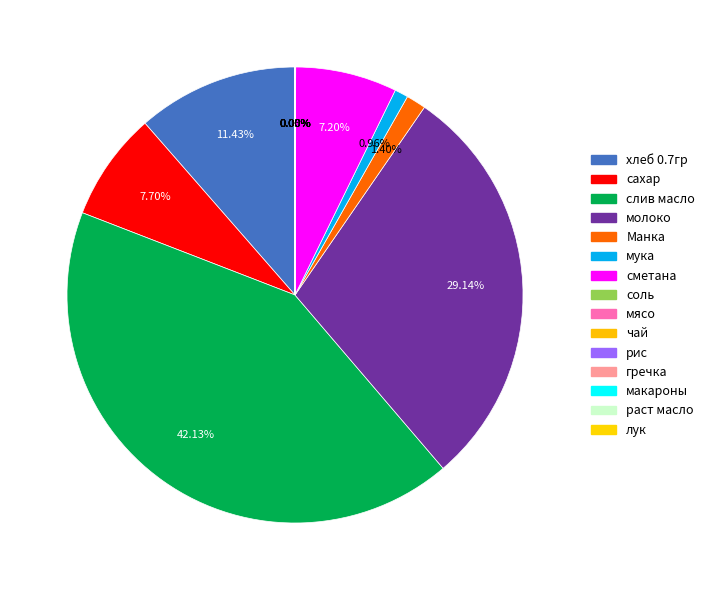

What percentage do сметана and соль together represent?

7.2%